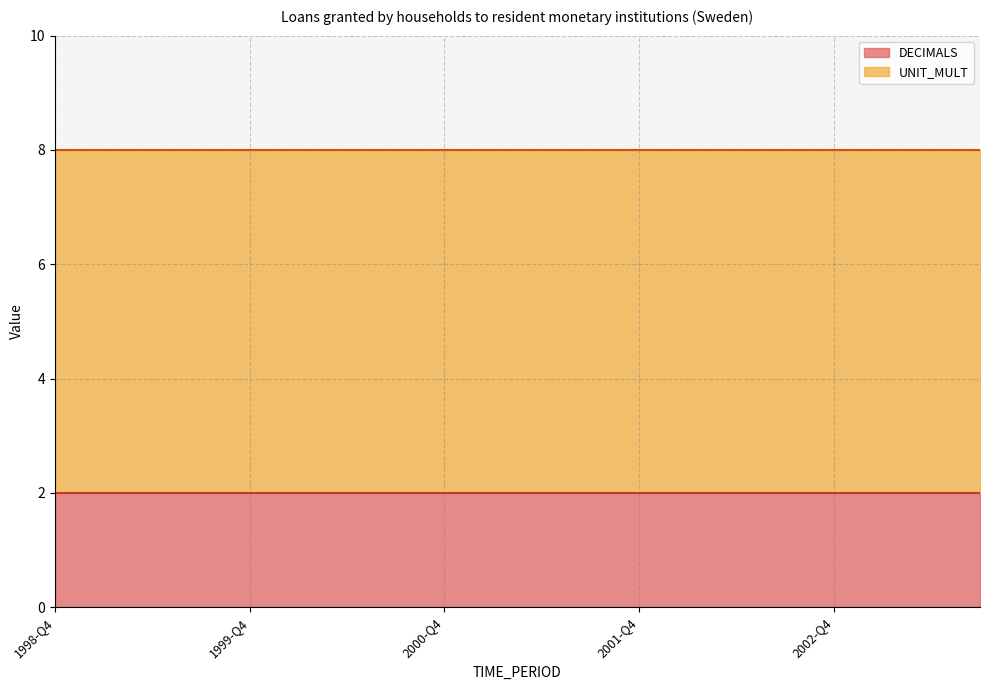

Does the chart have visible grid lines?

Yes